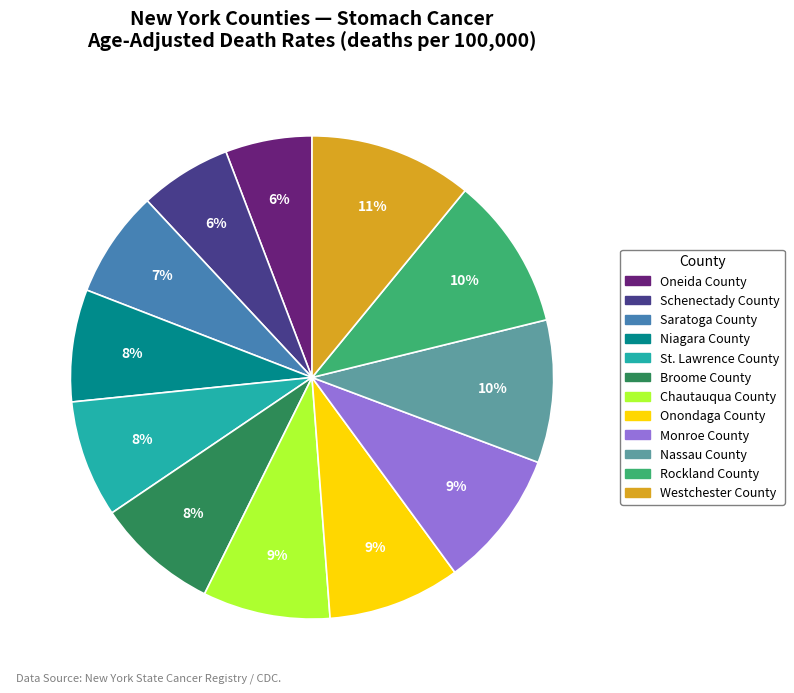

Does Broome County account for over 50% of the chart?

No